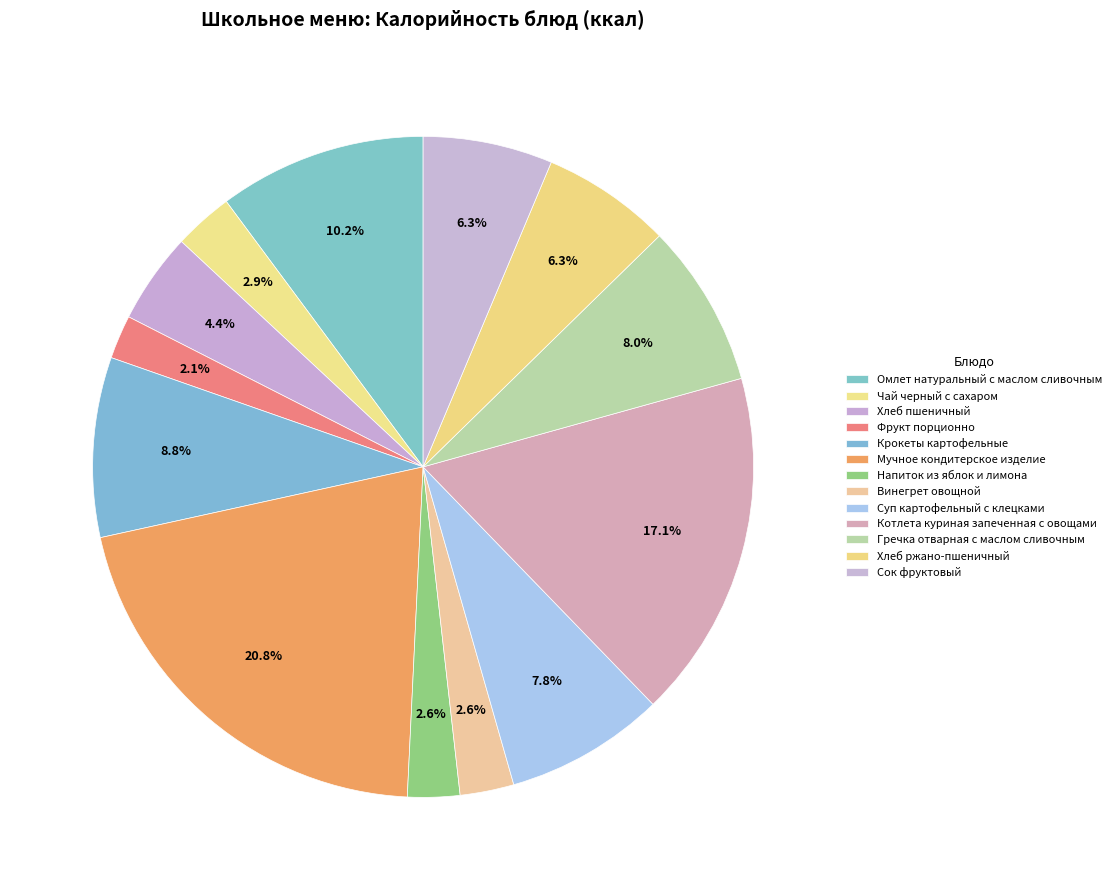

To the nearest percent, what is the average slice percentage?

8%